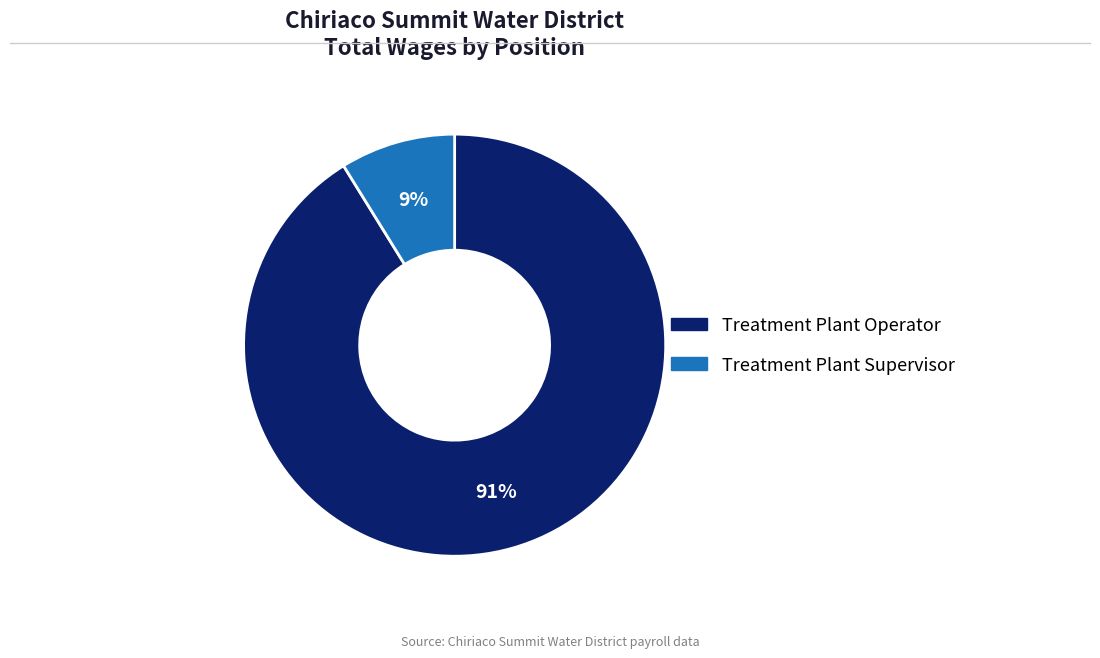

The Treatment Plant Supervisor slice represents 9% of the pie. True or false?

True